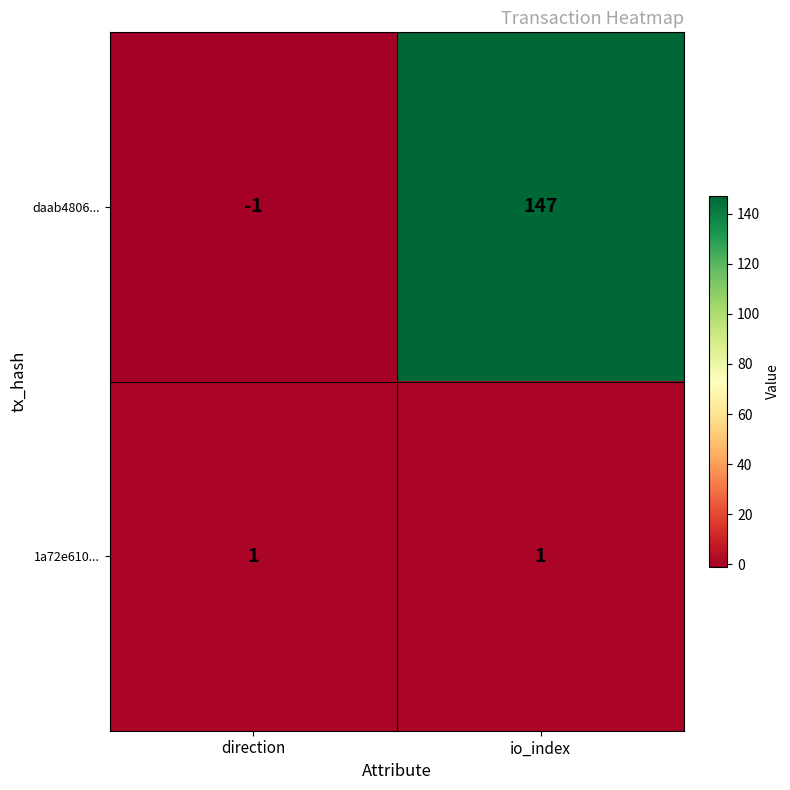

At which category is the sum across all series the highest?

io_index